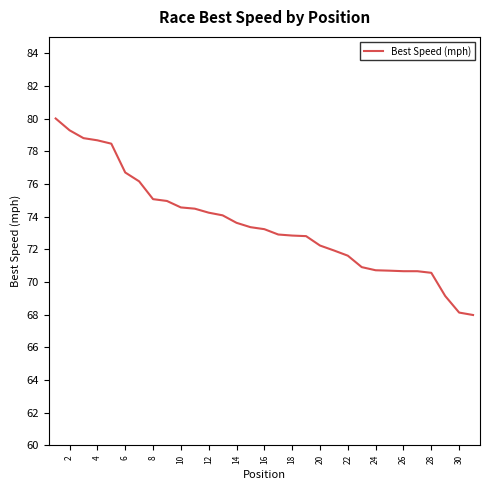

What is the difference between the maximum and minimum values?

12.0